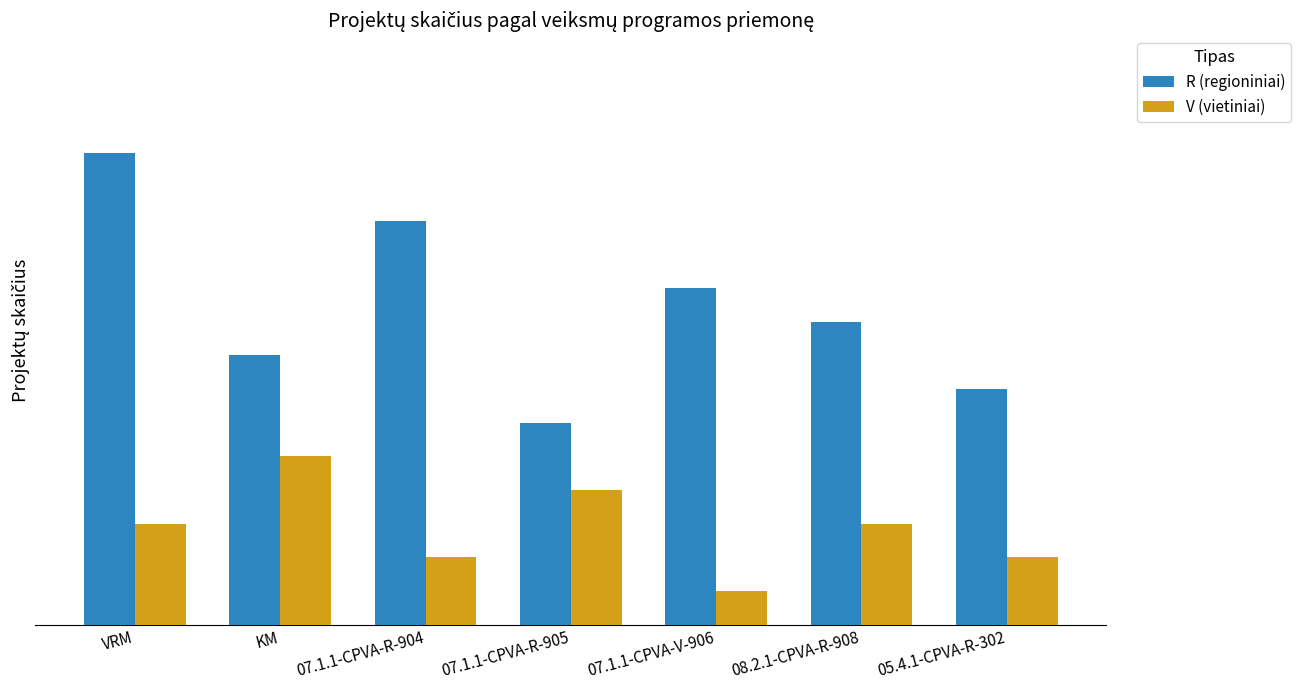

List the series in order of their peak value, highest first.

R (regioniniai), V (vietiniai)